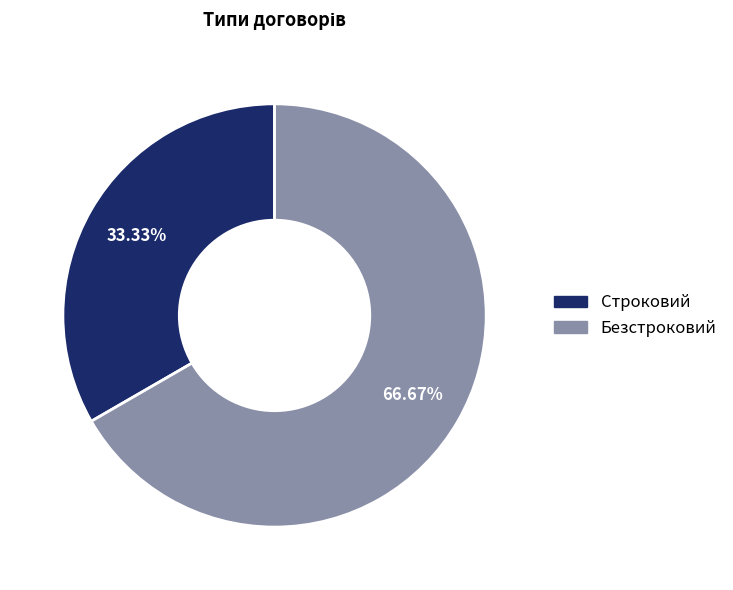

Which slice is the smallest?

Строковий